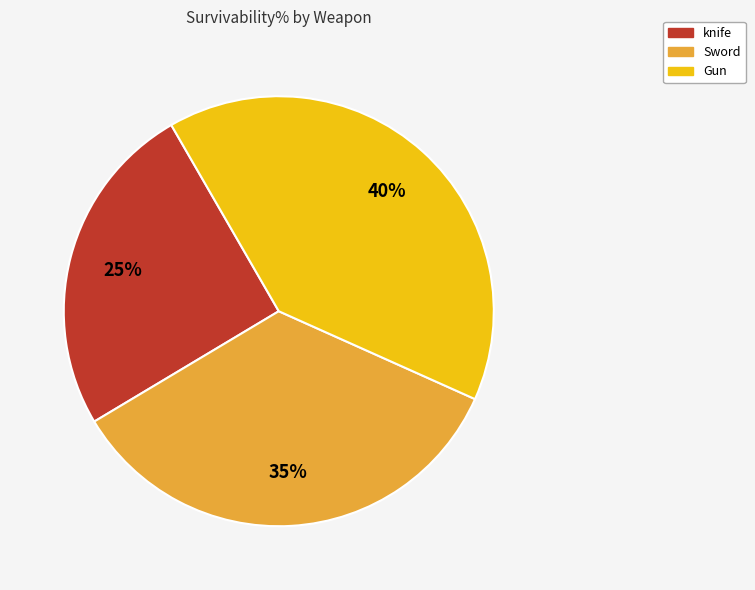

To the nearest percent, what is the difference between the largest and smallest slice percentages?

15%